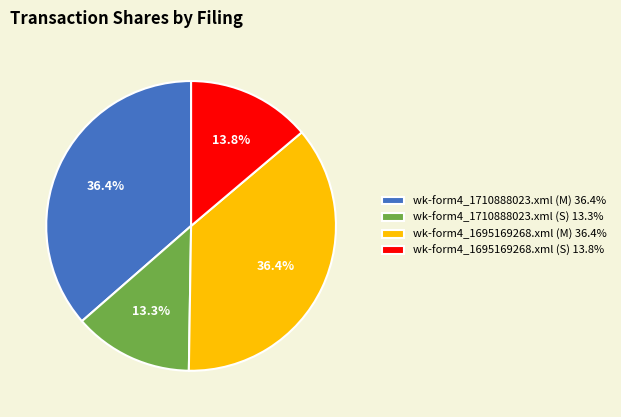

What percentage is NOT represented by wk-form4_1710888023.xml (M) 36.4%?

63.6%